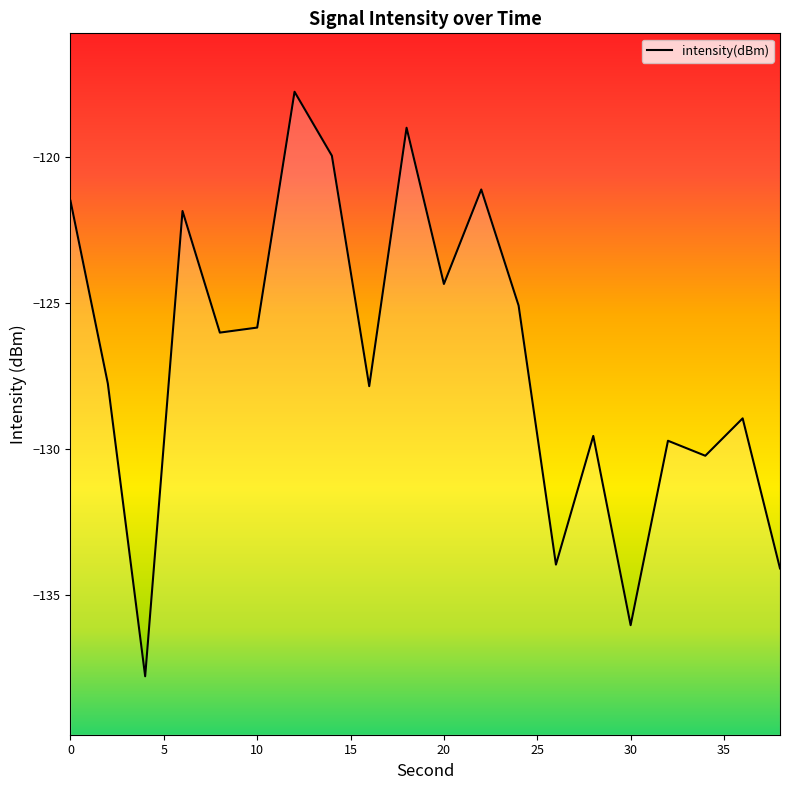

Rank the categories by value from highest to lowest.

12, 18, 14, 22, 0, 6, 20, 24, 10, 8, 2, 16, 36, 28, 32, 34, 26, 38, 30, 4